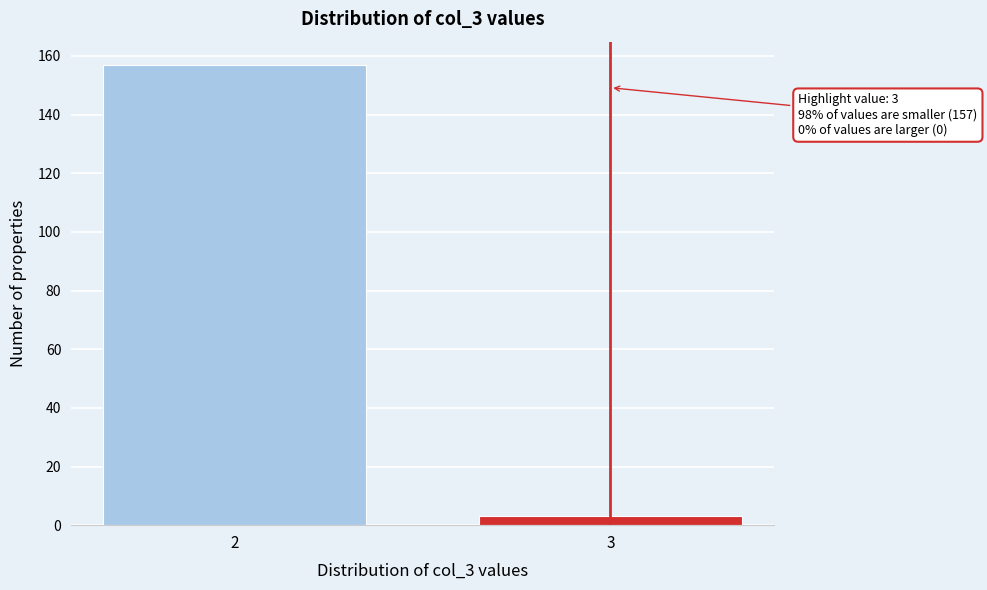

Reading left to right, transcribe all the data shown in this chart.

2=157	3=3